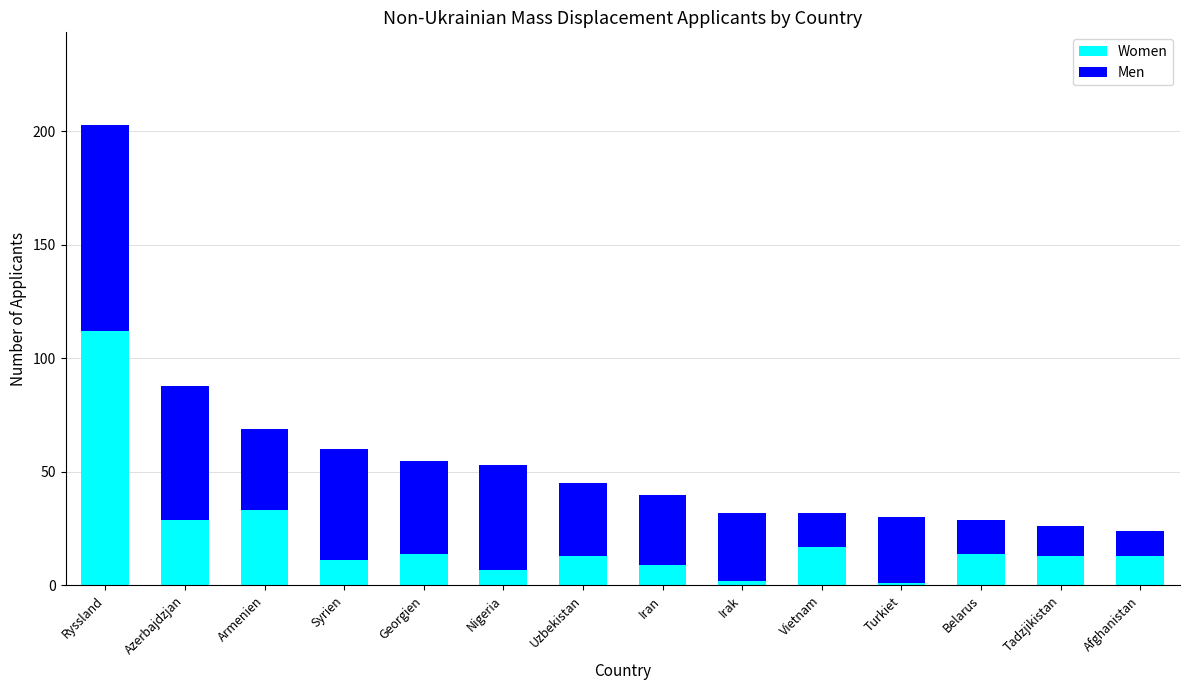

Which category has the highest value in the Women series?

Ryssland